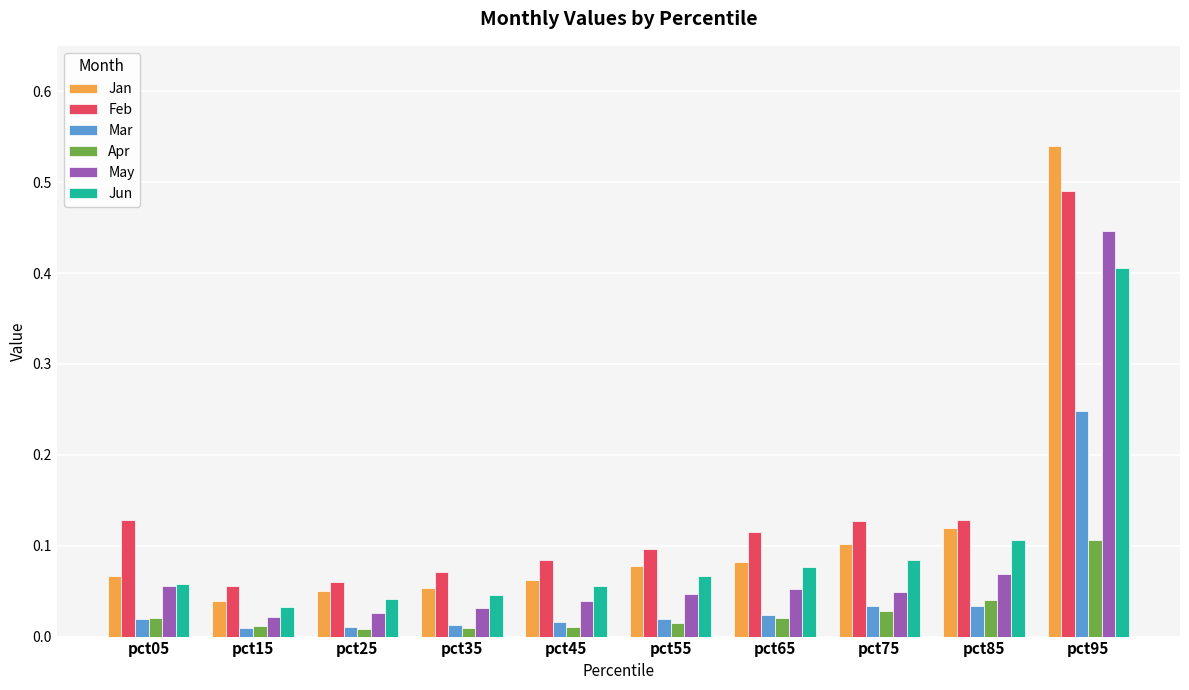

Which category has the highest value across all series?

pct95